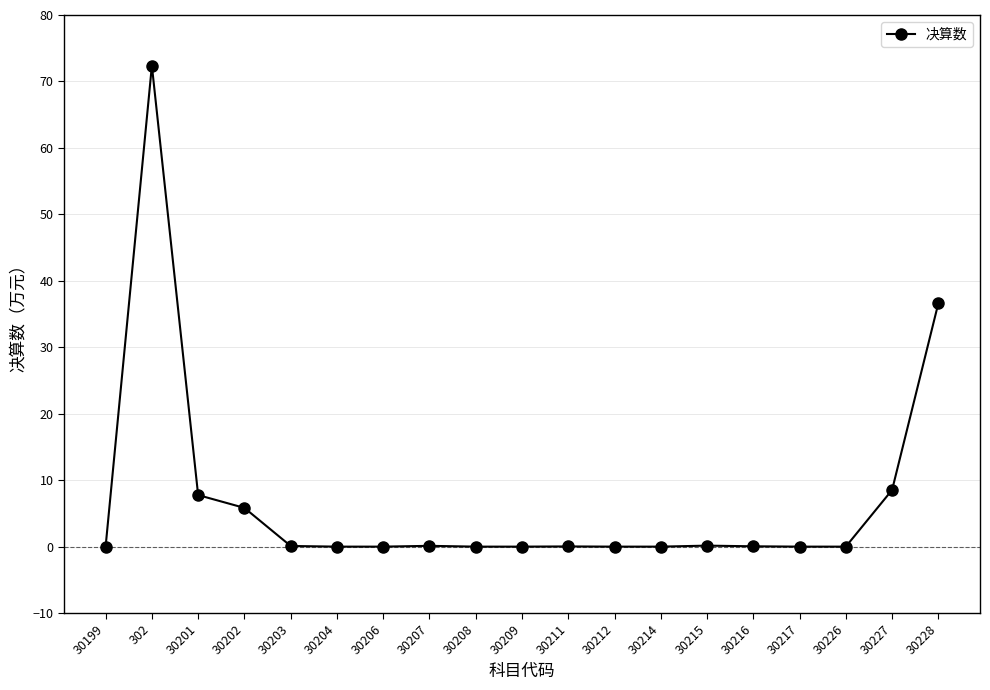

What is the label of the 5th point from the right?

30216